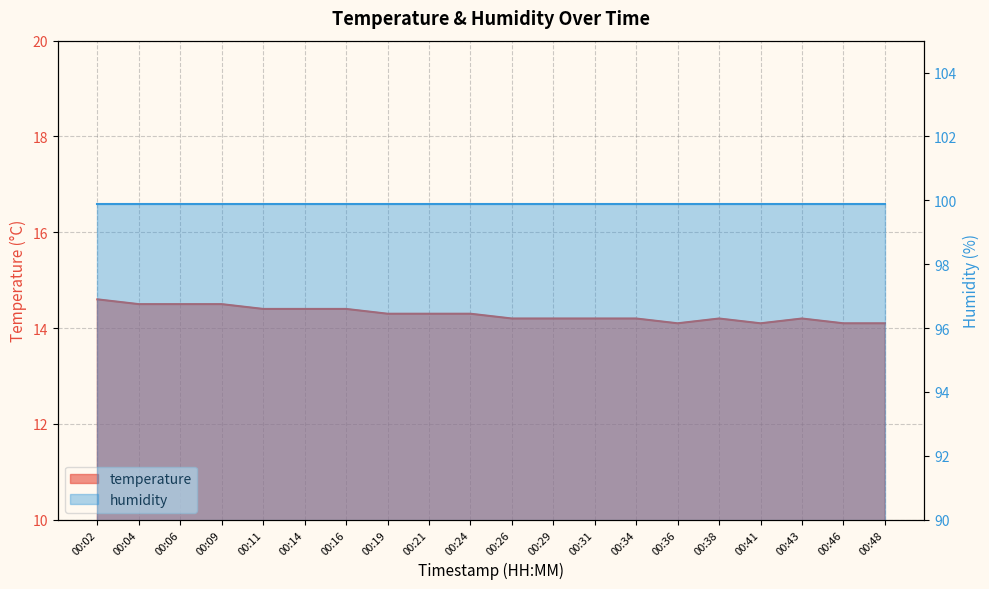

What is the sum of all values?

285.8